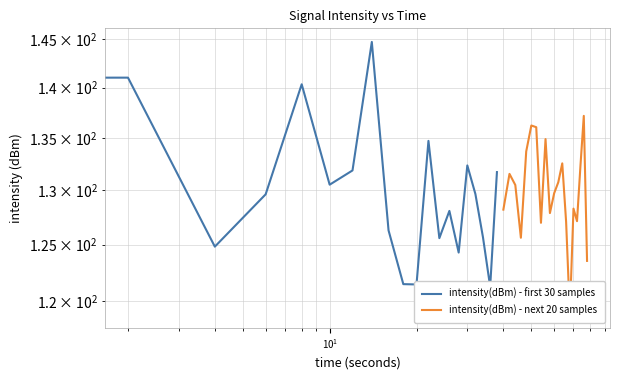

How many values in the intensity(dBm) - next 20 samples series exceed 130?

10